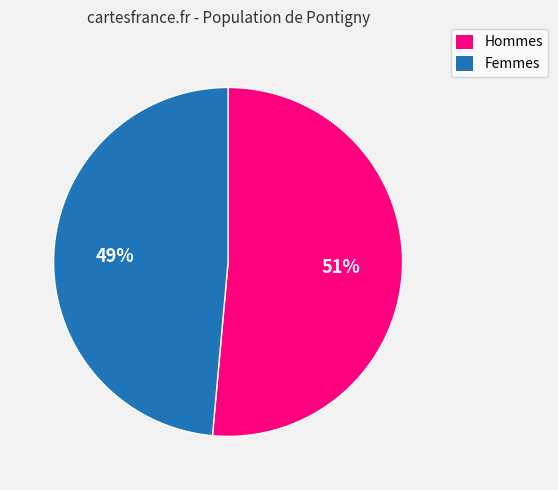

Does any single category account for the majority?

Yes